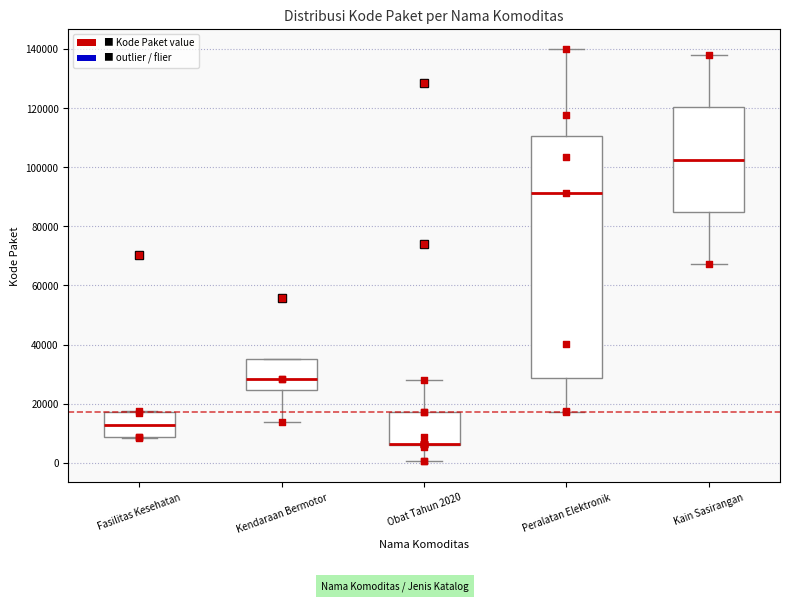

Which box is the tallest, from its lower edge to its upper edge?

Peralatan Elektronik